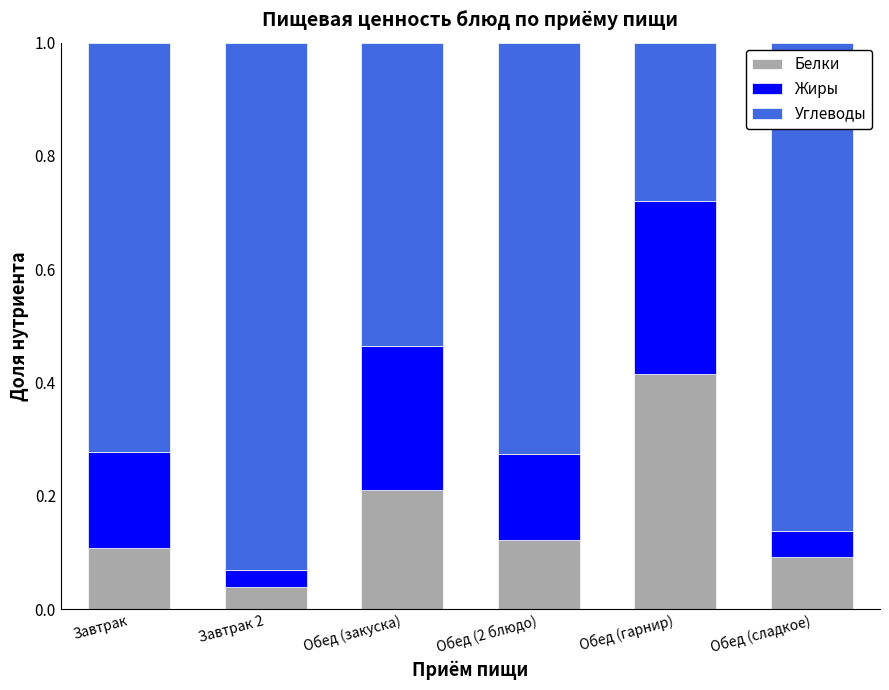

The Белки series shows 0.1 at Обед (2 блюдо). True or false?

True